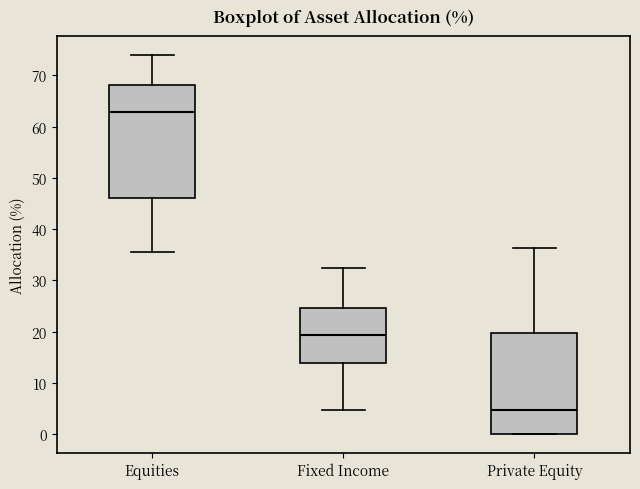

Where does the median line of the box for Equities sit on the y-axis? The values are not printed on the chart, so give them approximately, as read against the axis.

63